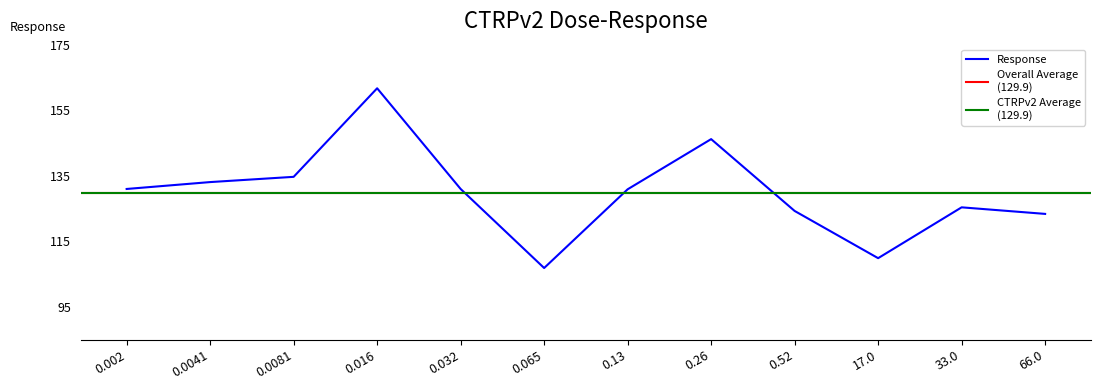

At which category does the chart reach its peak across all series?

0.016